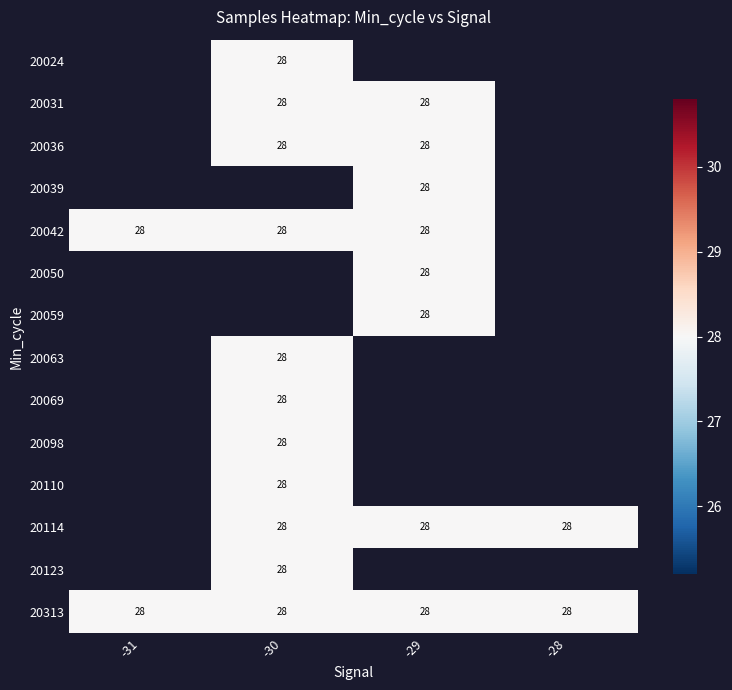

How many values in 20114 are above zero?

3